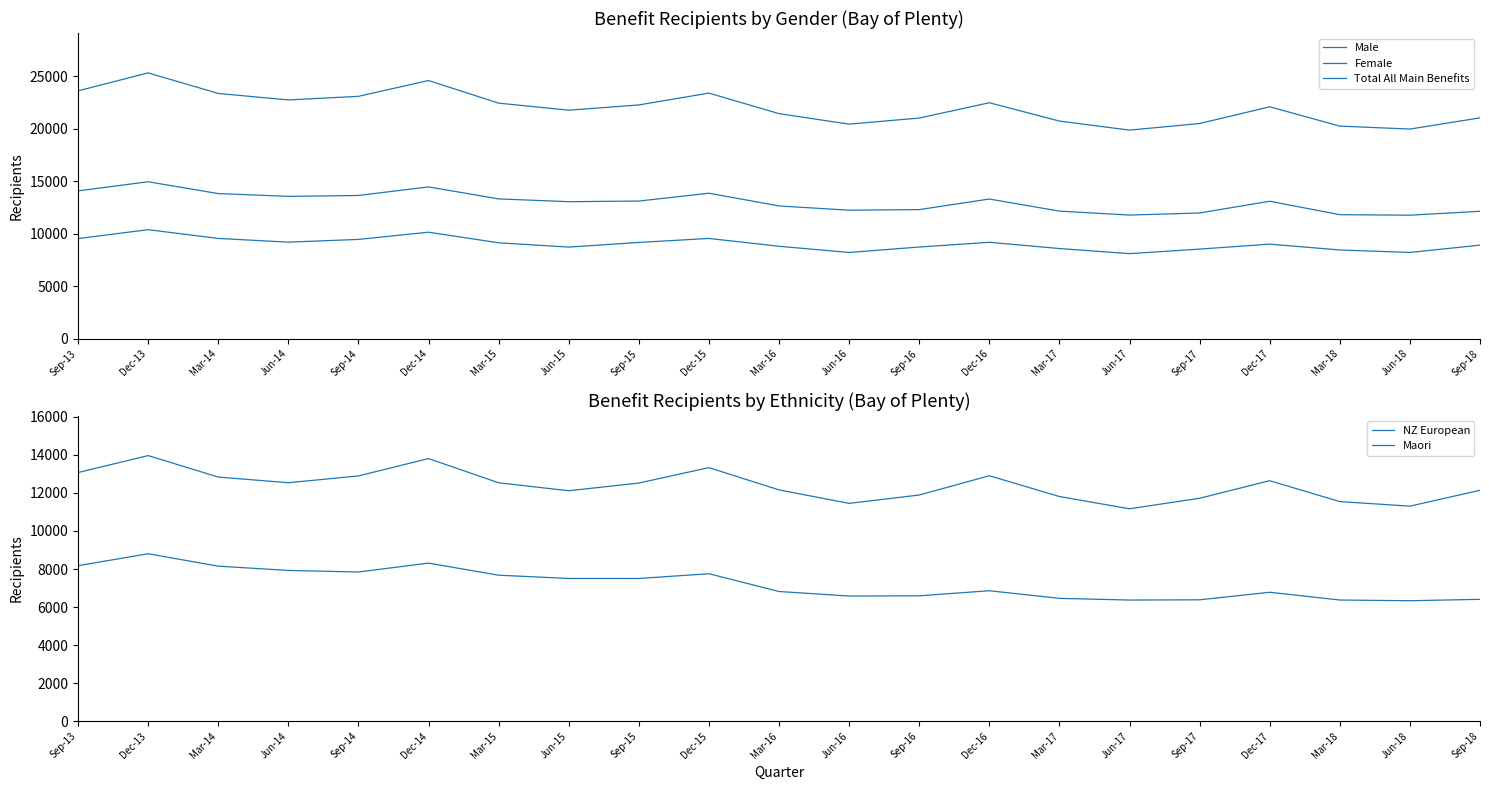

The Female series shows 19252 at Mar-14. True or false?

False